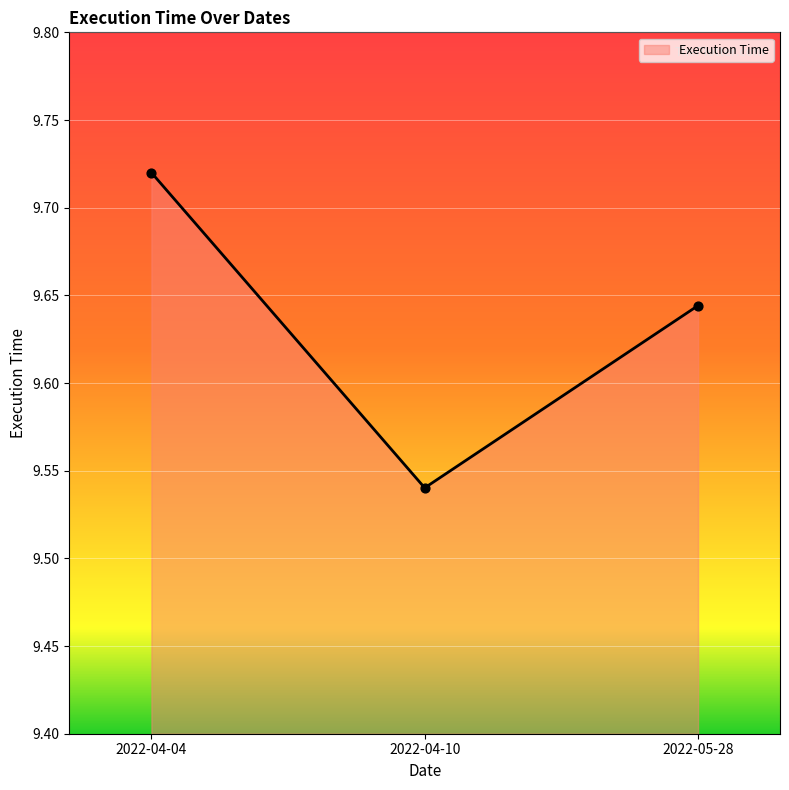

What is the ratio of the value at 2022-05-28 to the value at 2022-04-04?

1.0